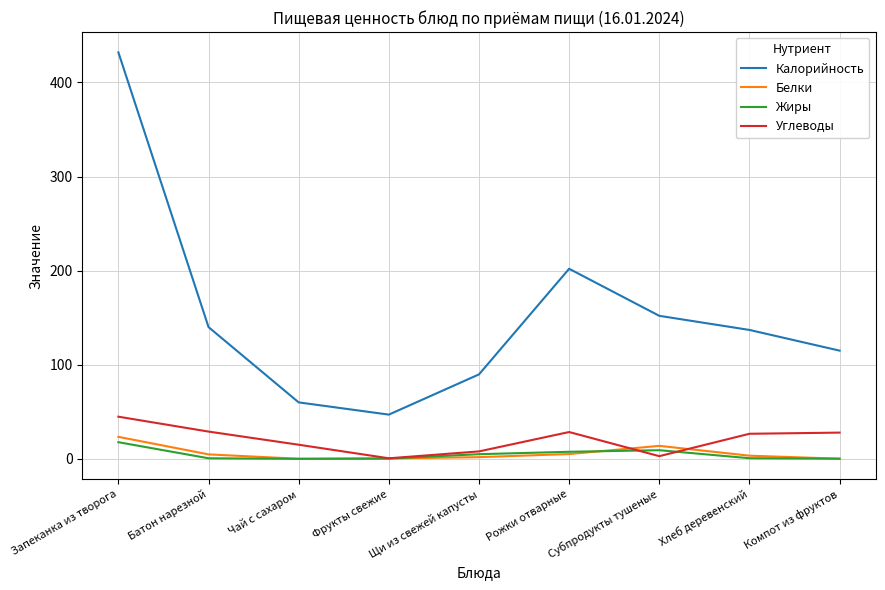

Read the Белки value at Компот из фруктов.

0.1